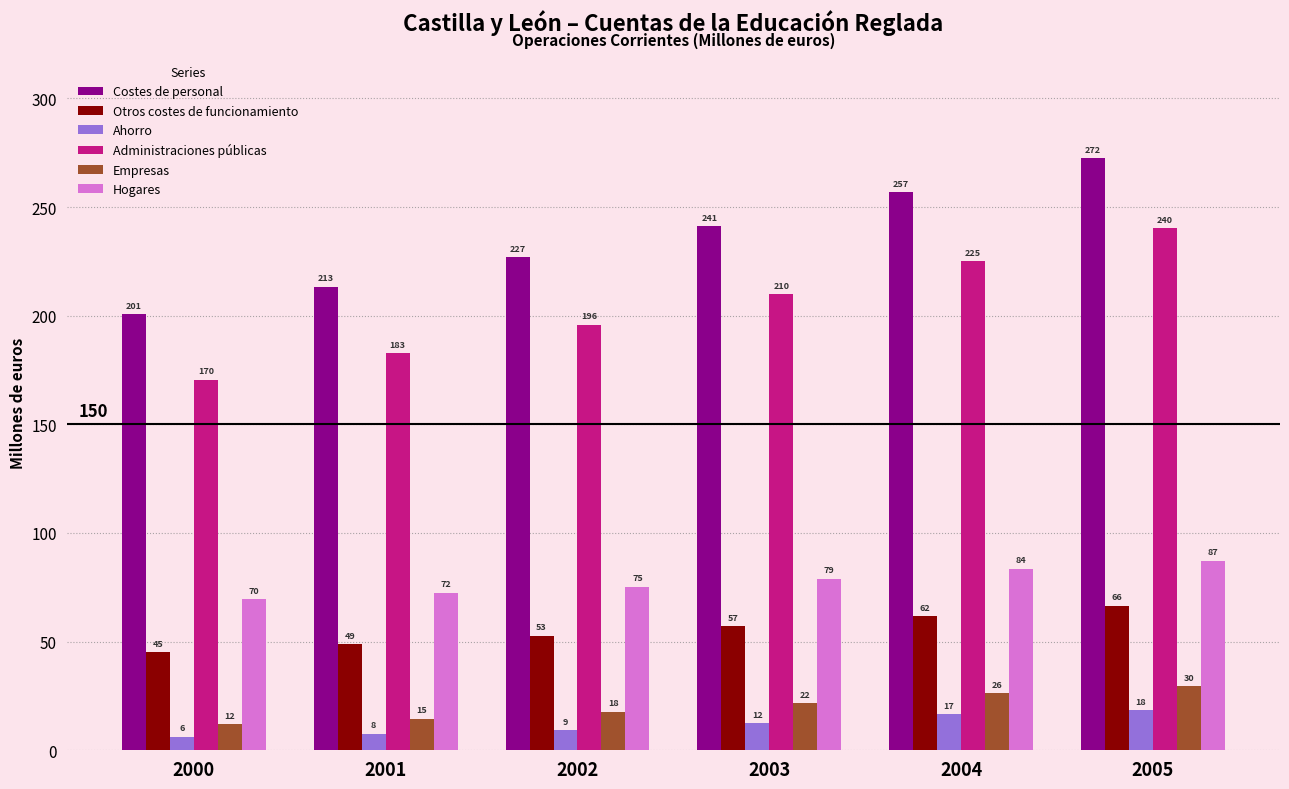

Which series has the largest total across all categories?

Costes de personal